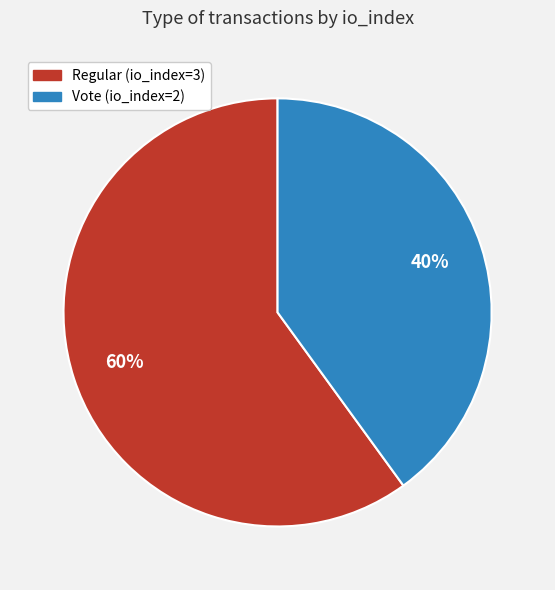

Does any single category account for the majority?

Yes